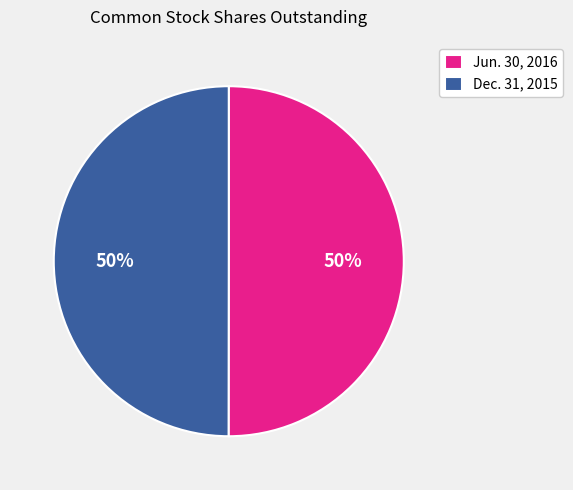

What is the ratio of the value at Jun. 30, 2016 to the value at Dec. 31, 2015?

1.0